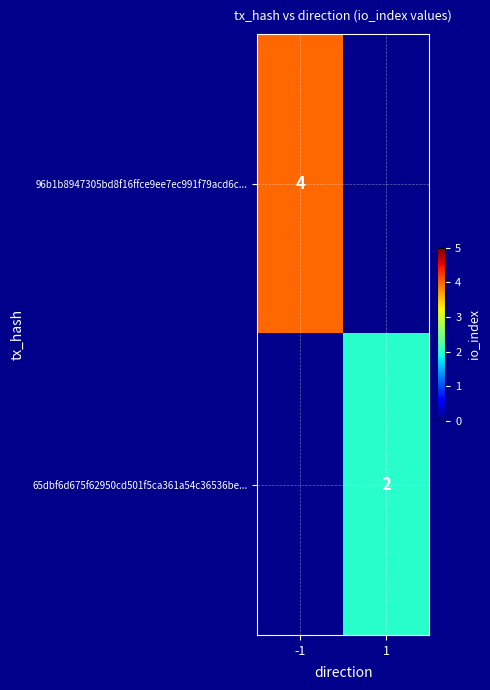

What is the maximum value shown in the chart?

4.0